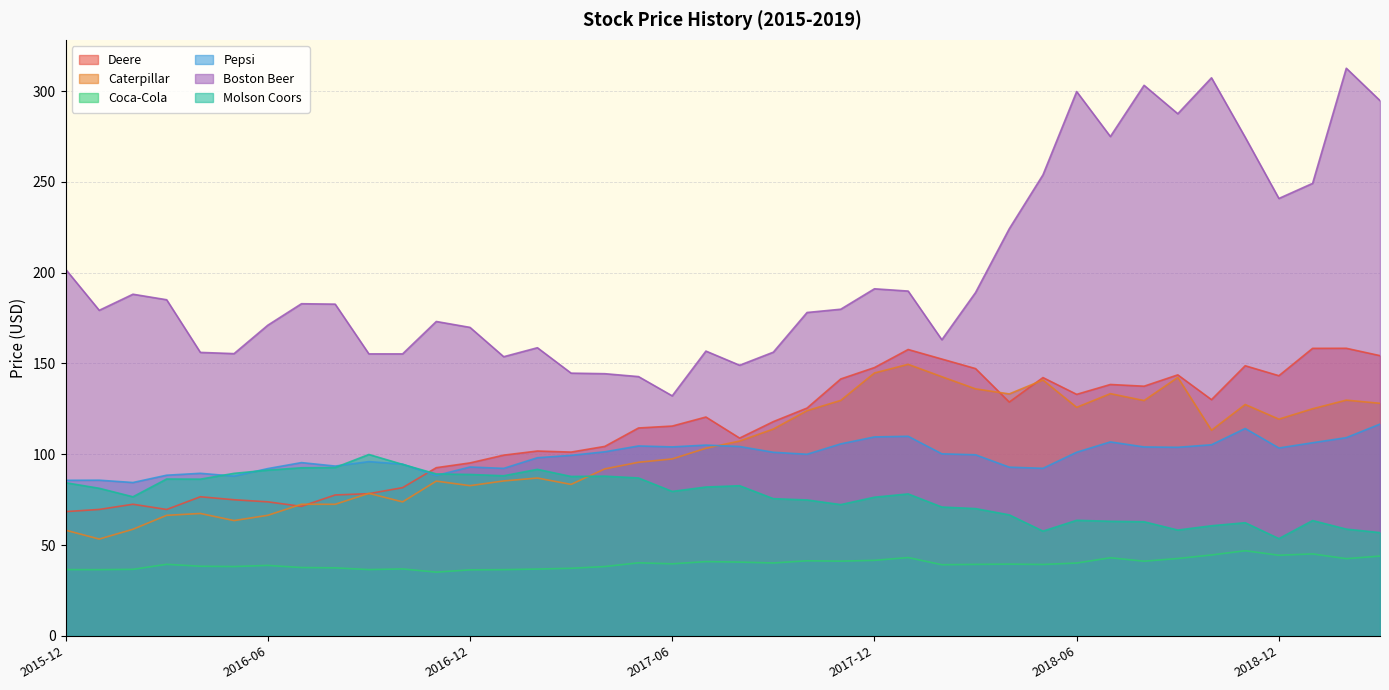

At how many categories does at least one series exceed 248?

10